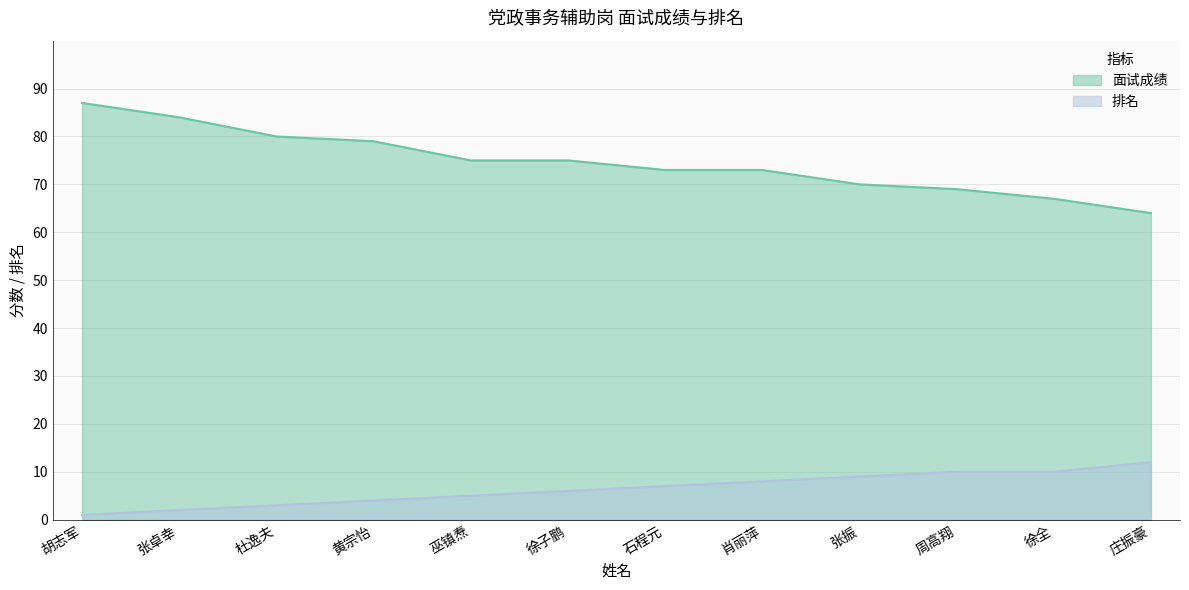

Which series has the widest spread of values?

面试成绩